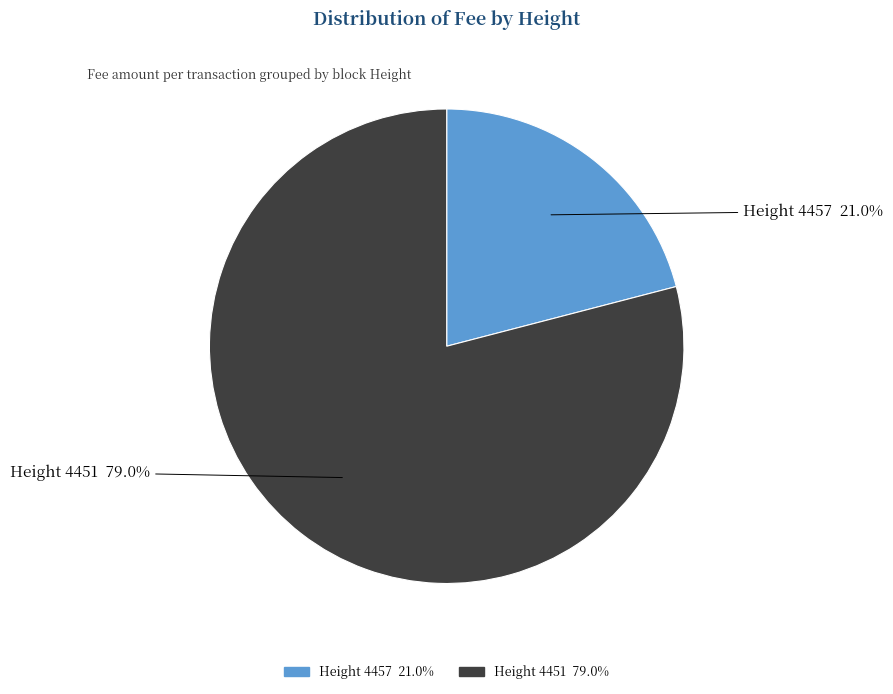

To the nearest percent, what is the difference between the largest and smallest slice percentages?

58%